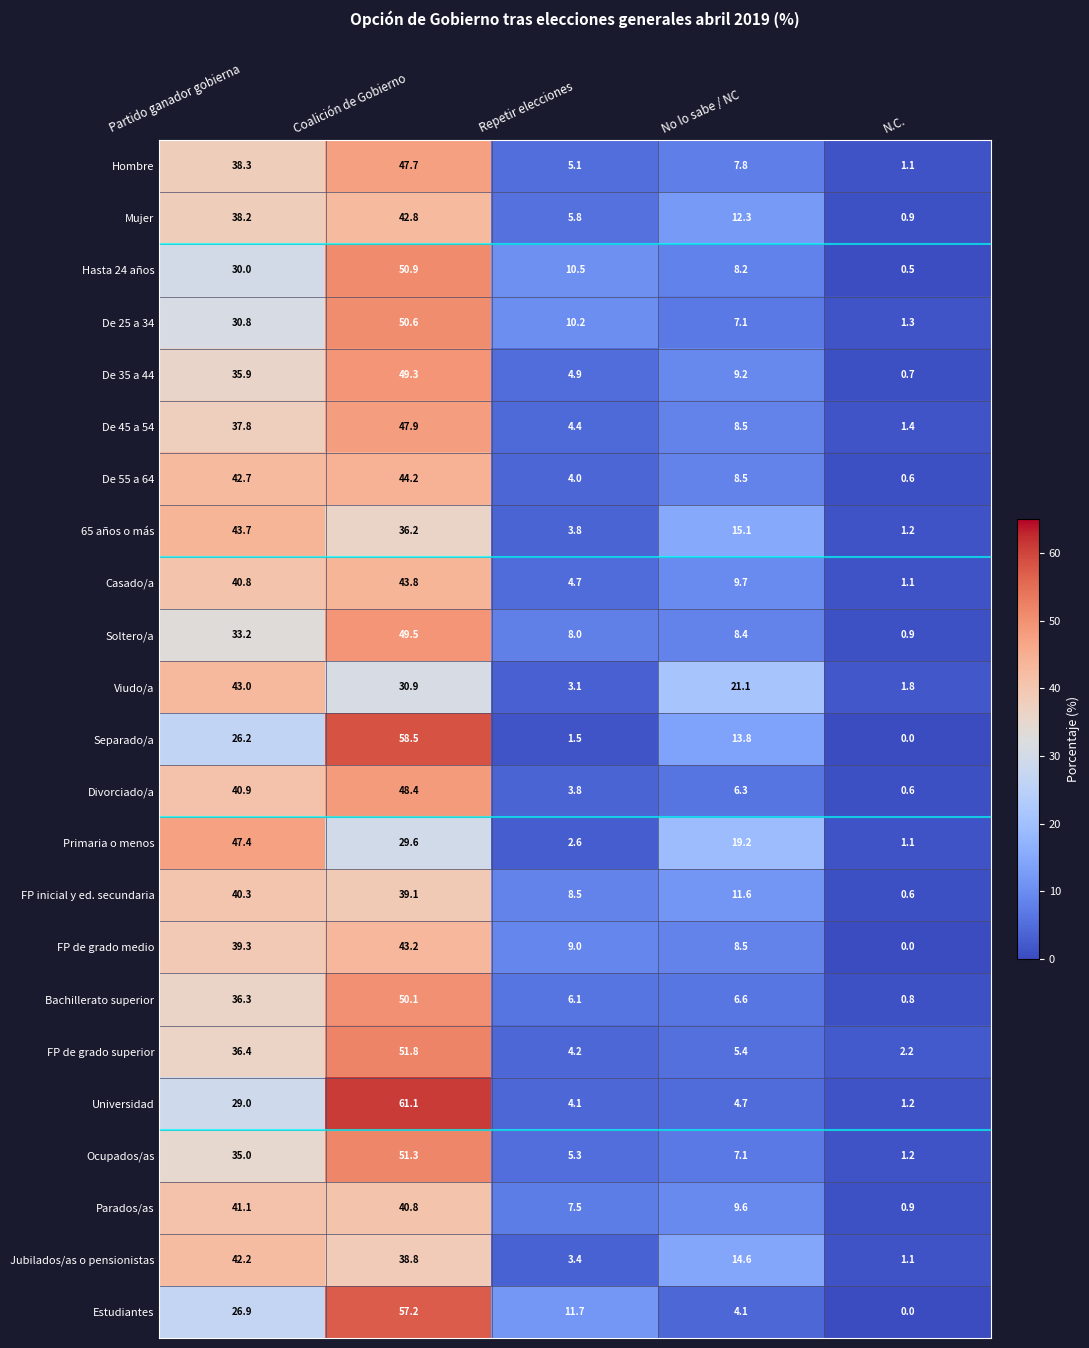

Which category has the lowest value across all series?

N.C.